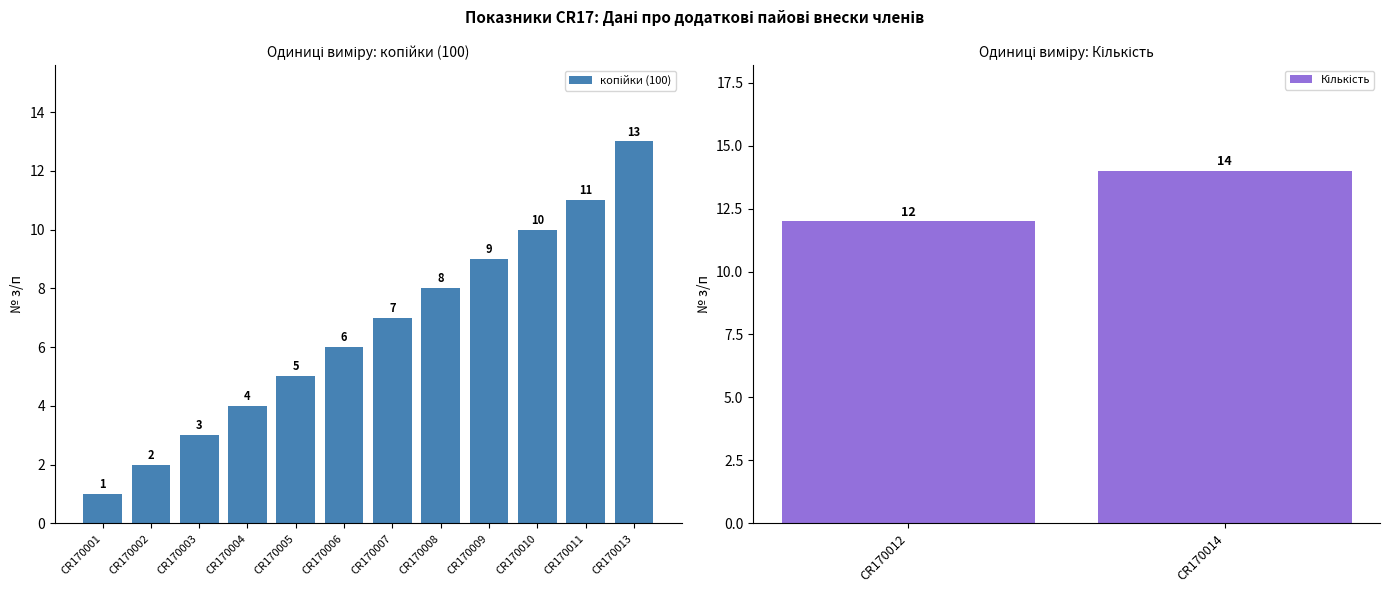

What is the smallest value displayed?

1